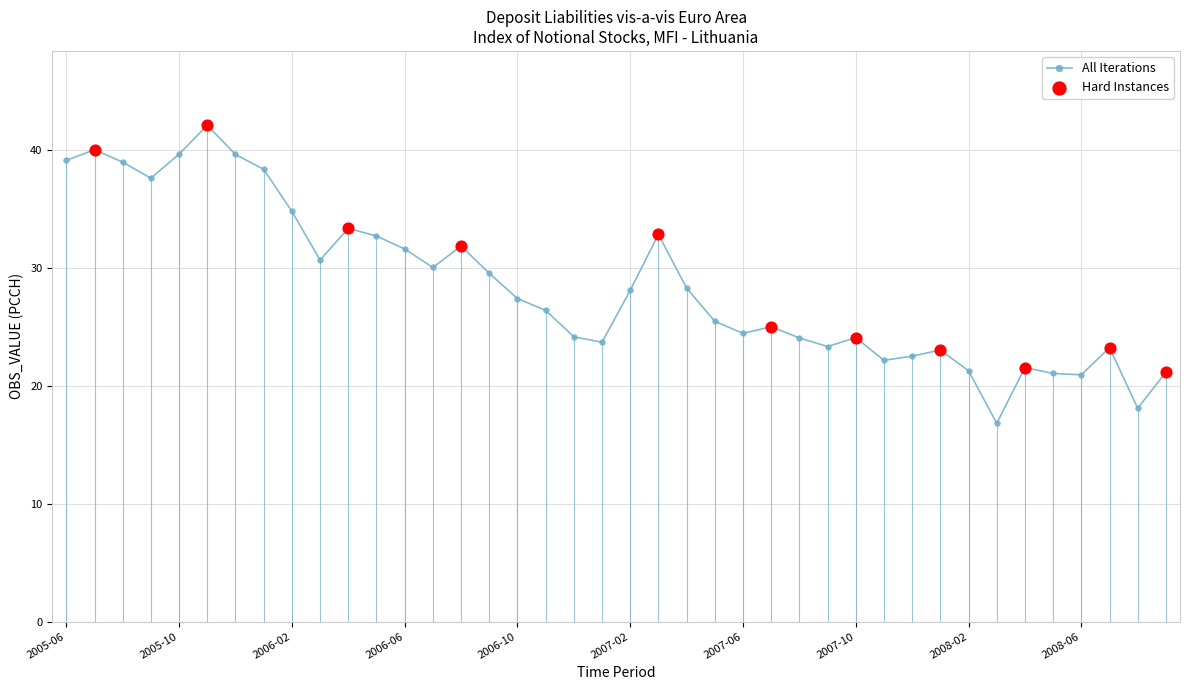

What is the value of the 40th point from the left?

21.2